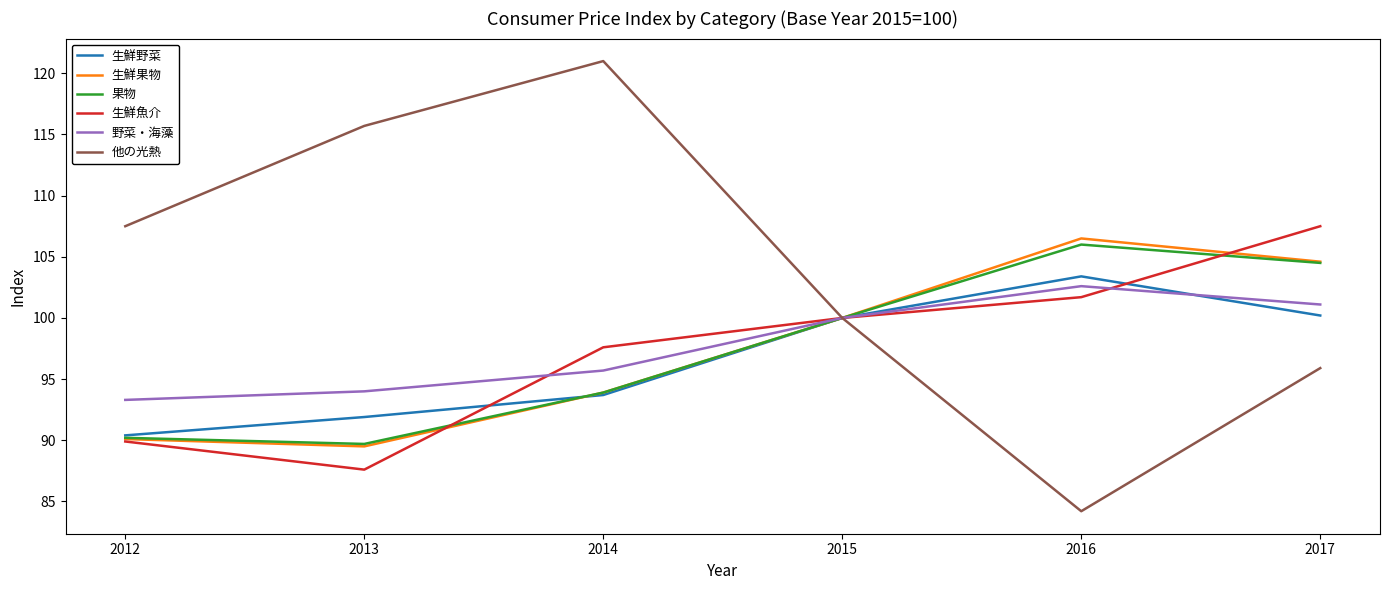

How many distinct data groups are displayed?

6